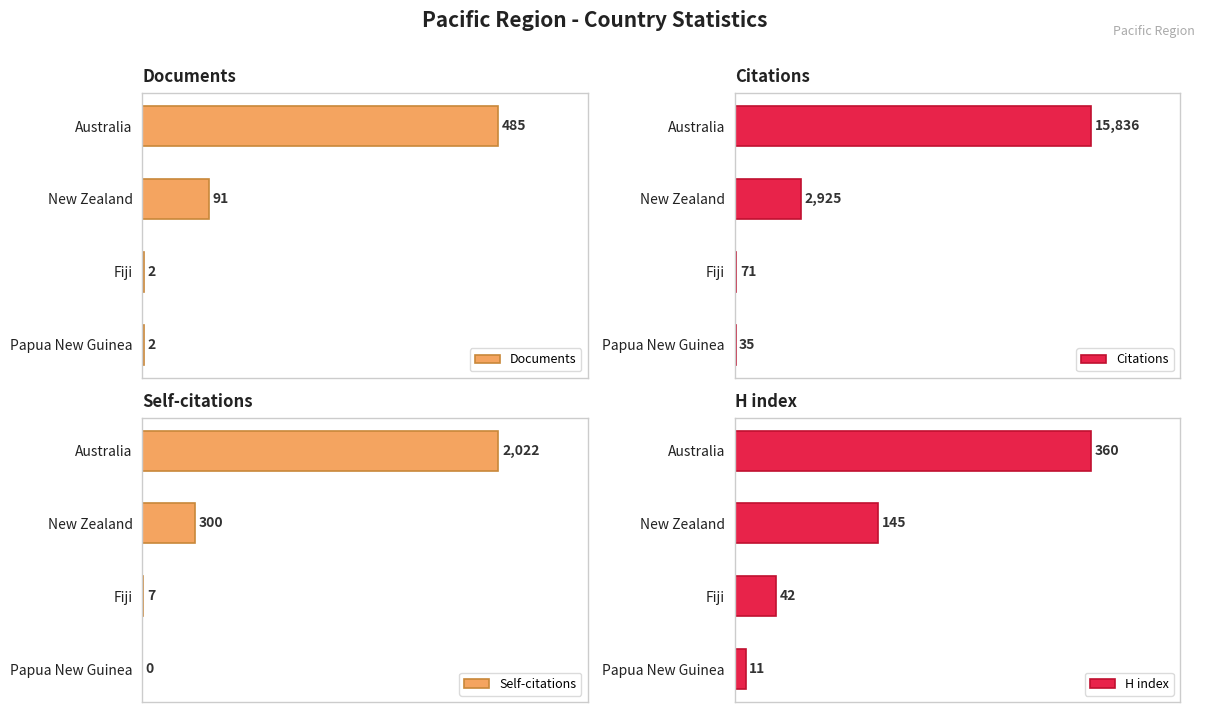

Where is Citations nearest to the value 7935?

New Zealand